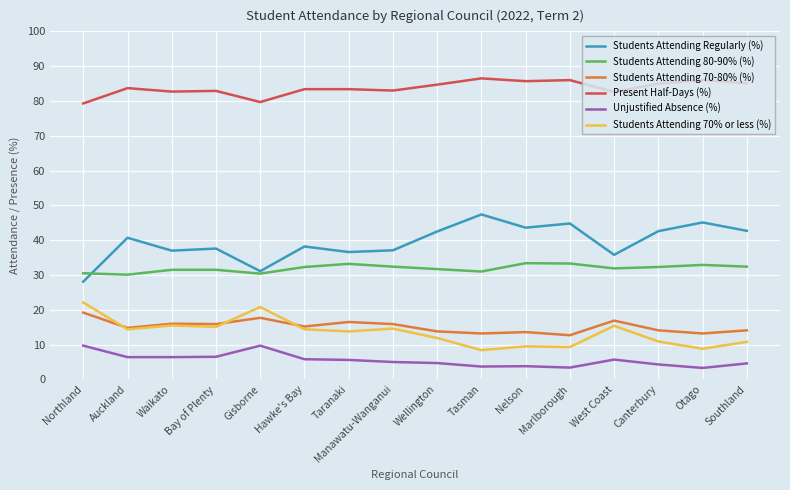

List the series in order of their peak value, highest first.

Present Half-Days (%), Students Attending Regularly (%), Students Attending 80-90% (%), Students Attending 70% or less (%), Students Attending 70-80% (%), Unjustified Absence (%)